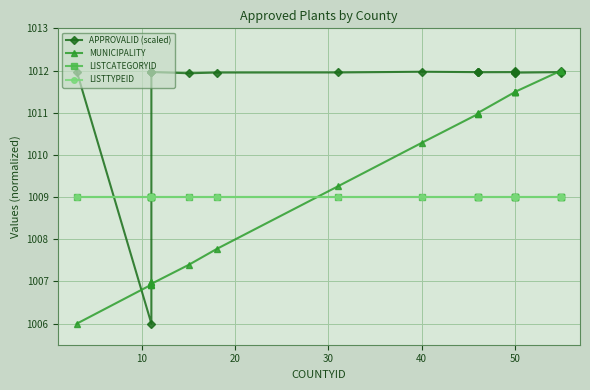

What are all the series names shown in the legend?

APPROVALID (scaled), MUNICIPALITY, LISTCATEGORYID, LISTTYPEID